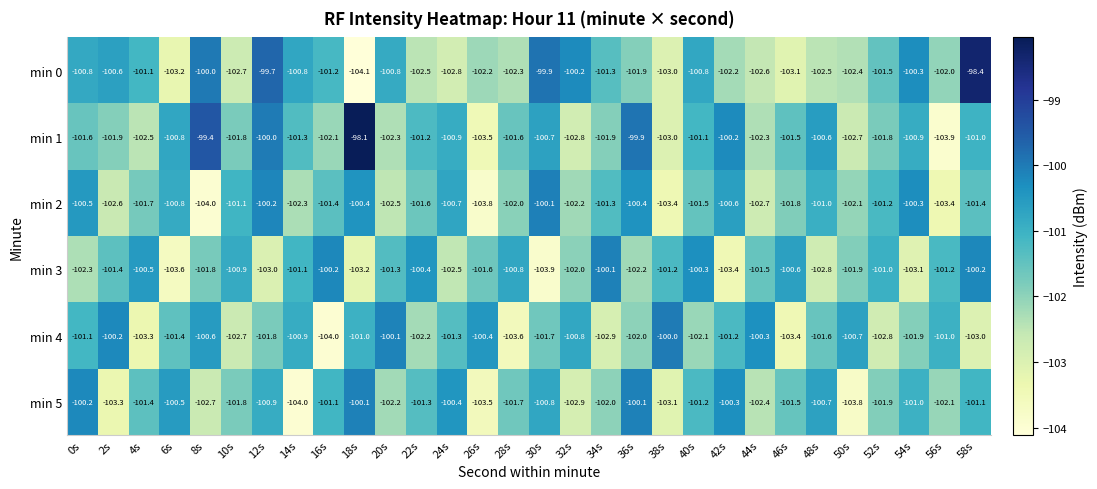

The min 3 series shows -178.1 at 2s. True or false?

False